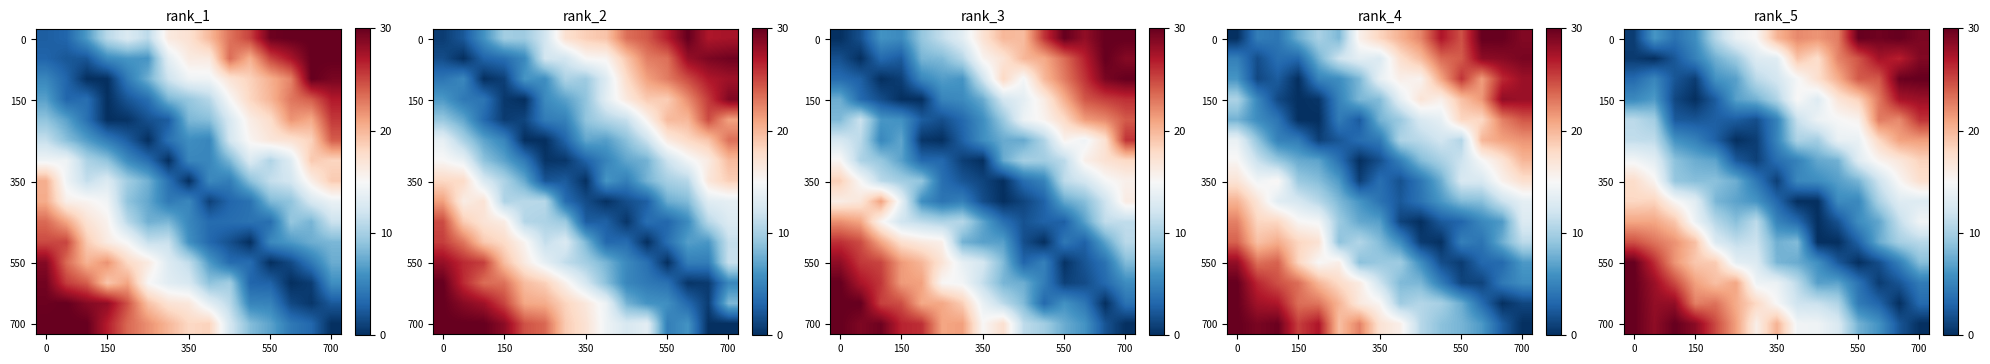

How many categories are shown in the chart?

15